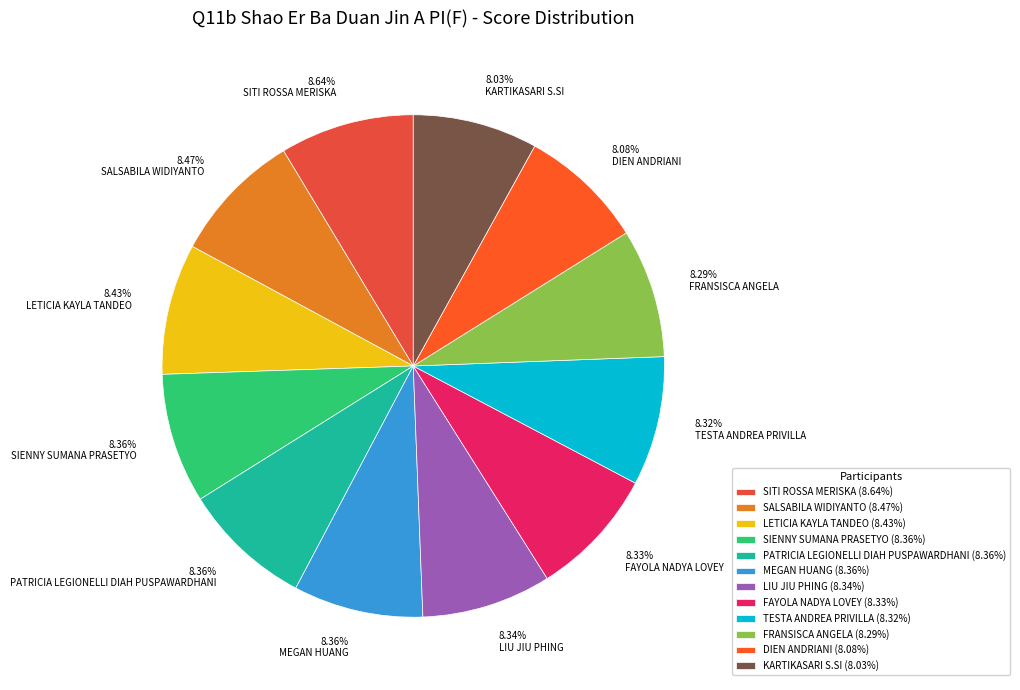

To the nearest percent, what portion does SALSABILA WIDIYANTO represent?

8%